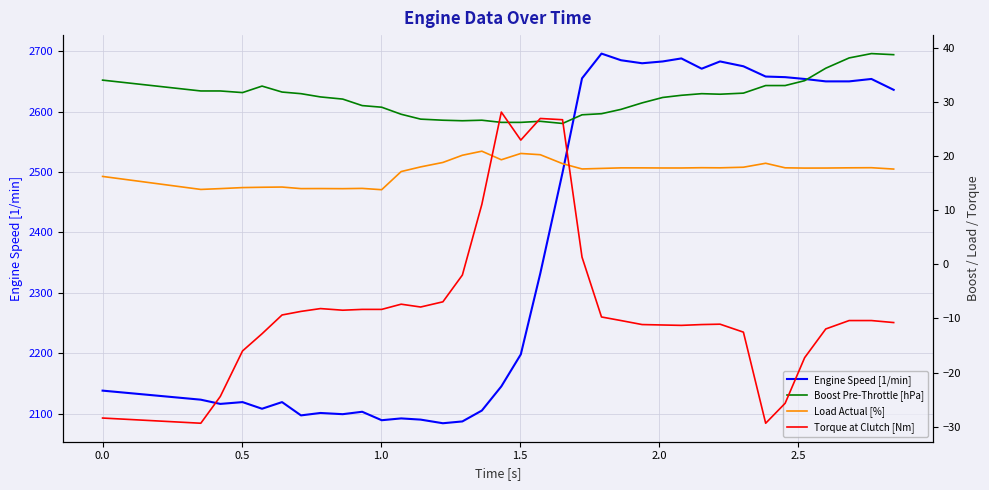

True or false: Load Actual [%] has a value of 31.0 at 33.

False